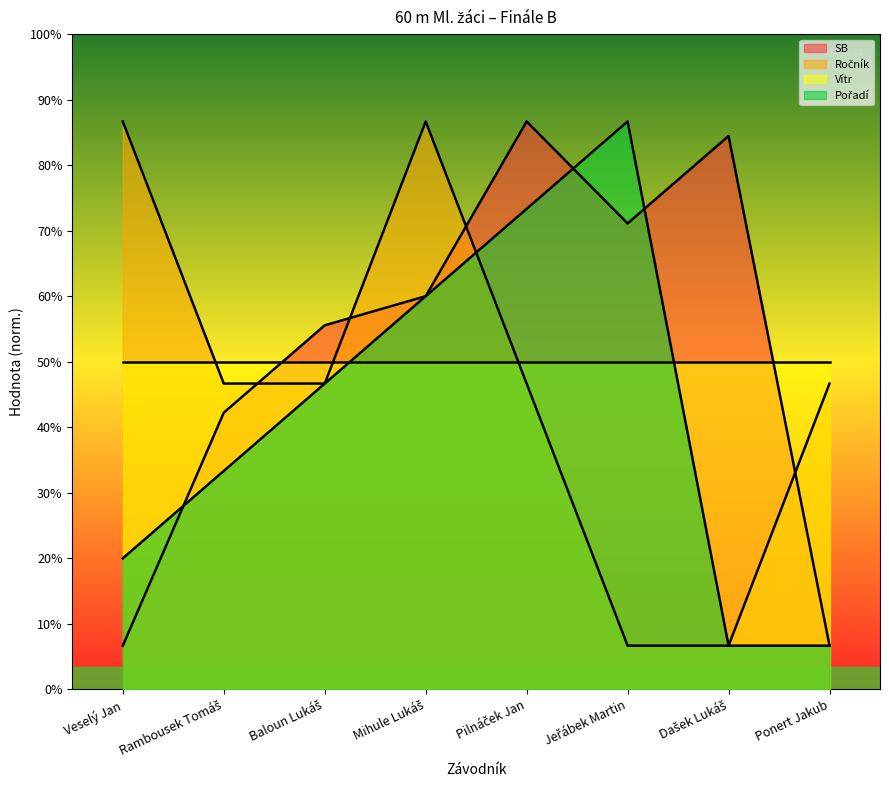

Which series has the widest spread of values?

SB